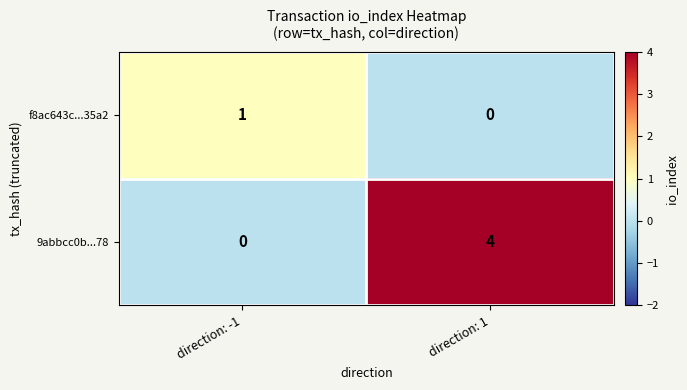

What is the sum of the 9abbcc0b...78 values at direction: -1 and direction: 1?

4